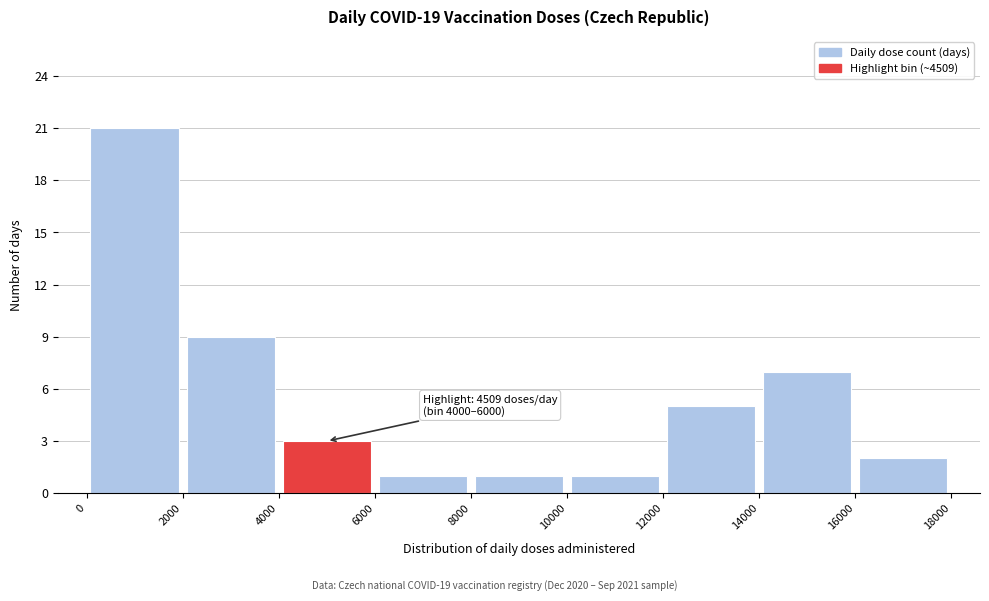

Which range on the x-axis has the tallest bar?

0 to 2000